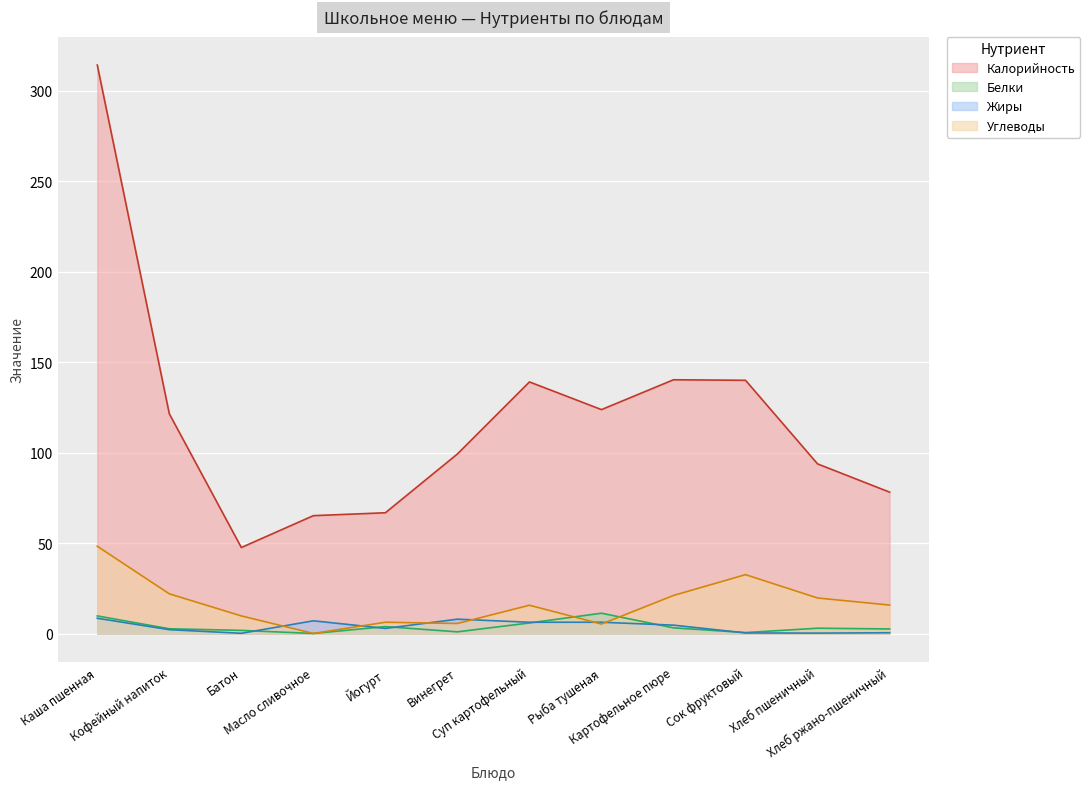

At Суп картофельный, list the series in order from largest to smallest.

Калорийность, Углеводы, Жиры, Белки